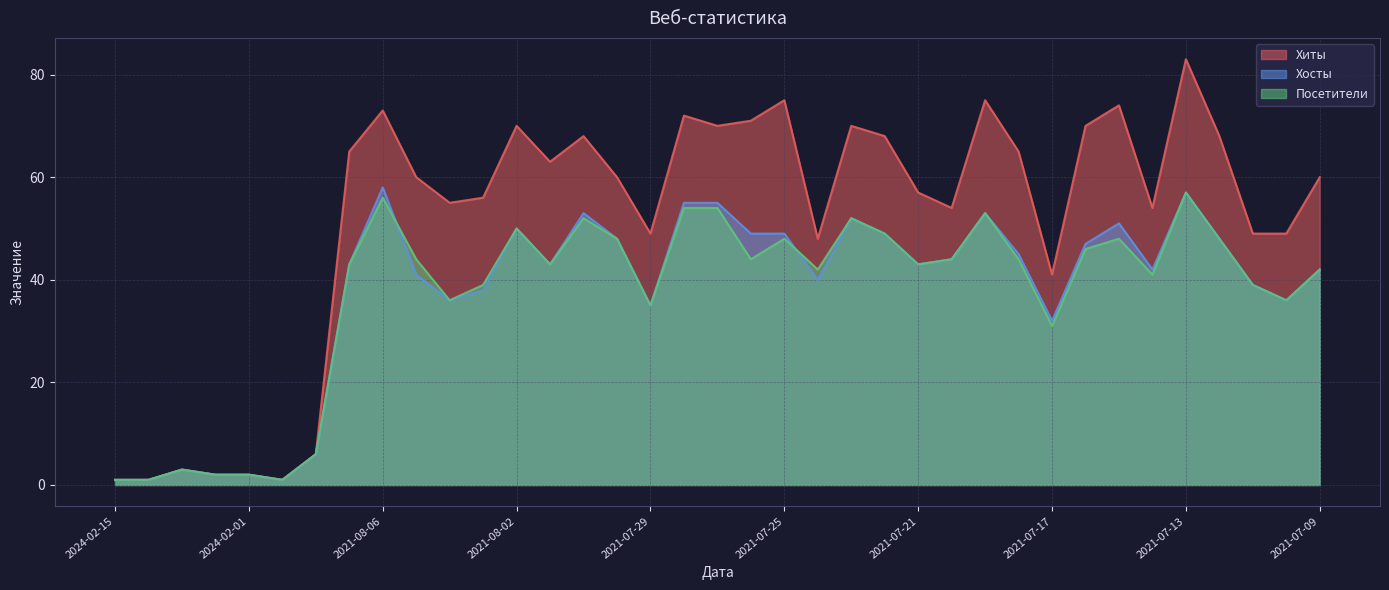

What is the label of the 8th point from the left?

2021-08-07